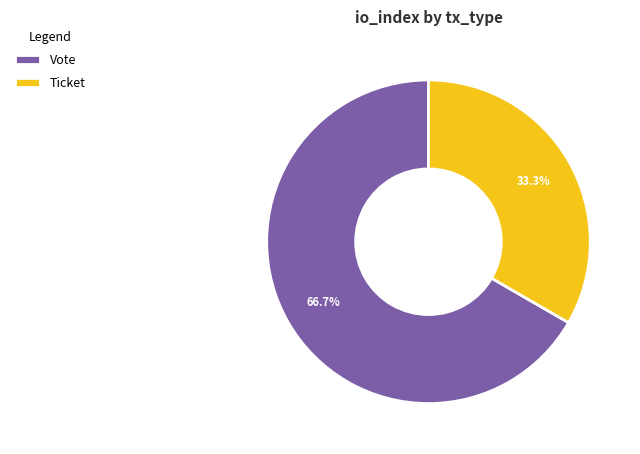

What is the largest slice in the pie chart?

Vote